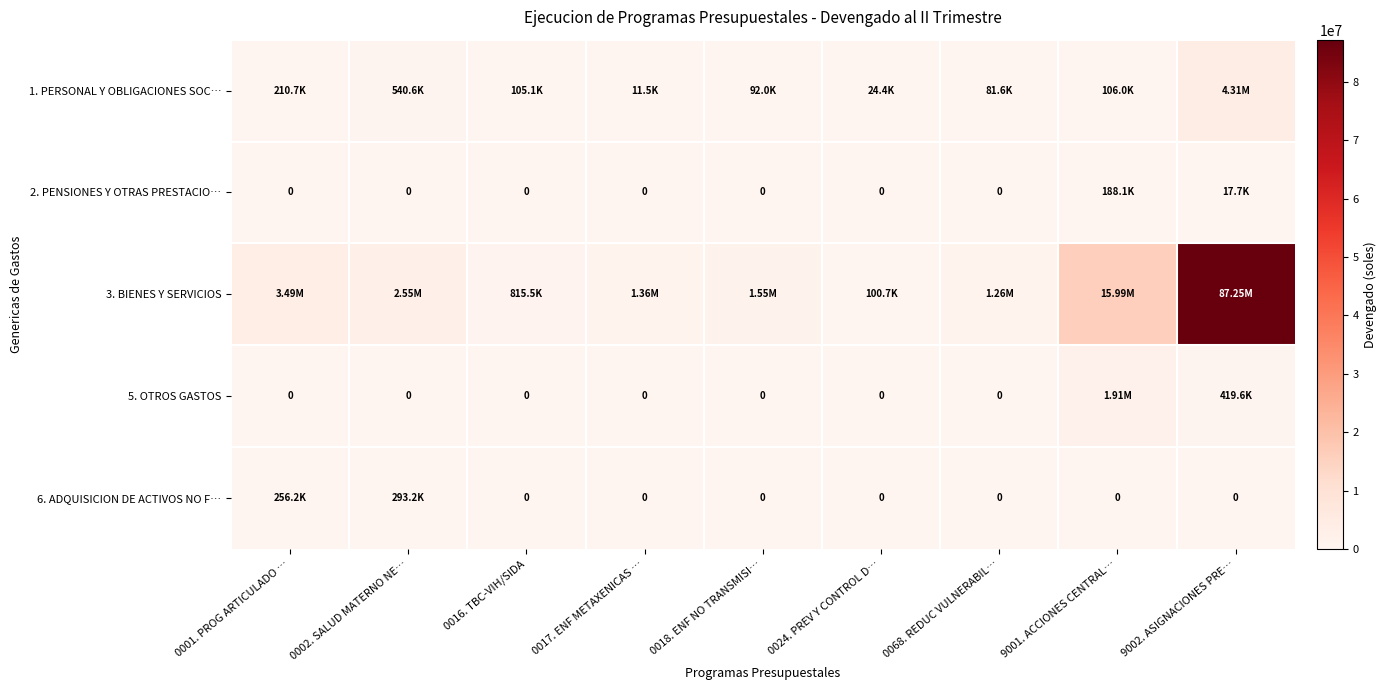

List the labels in order of 2. PENSIONES Y OTRAS PRESTACIO… value, smallest first.

0001. PROG ARTICULADO …, 0002. SALUD MATERNO NE…, 0016. TBC-VIH/SIDA, 0017. ENF METAXENICAS …, 0018. ENF NO TRANSMISI…, 0024. PREV Y CONTROL D…, 0068. REDUC VULNERABIL…, 9002. ASIGNACIONES PRE…, 9001. ACCIONES CENTRAL…